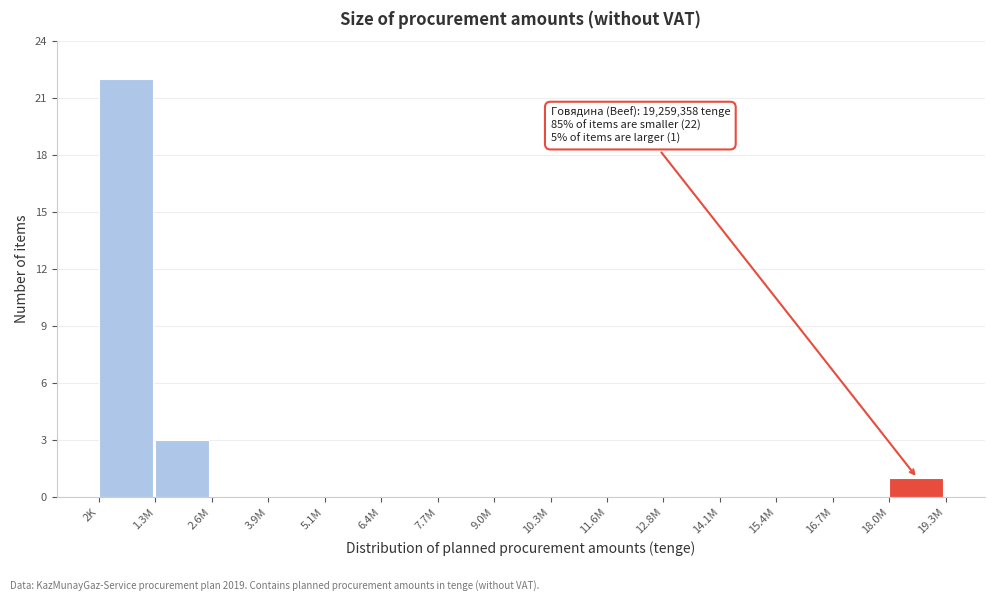

Reading left to right, list all the values displayed in this chart.

2K=22	1.3M=3	2.6M=0	3.9M=0	5.1M=0	6.4M=0	7.7M=0	9.0M=0	10.3M=0	11.6M=0	12.8M=0	14.1M=0	15.4M=0	16.7M=0	18.0M=1